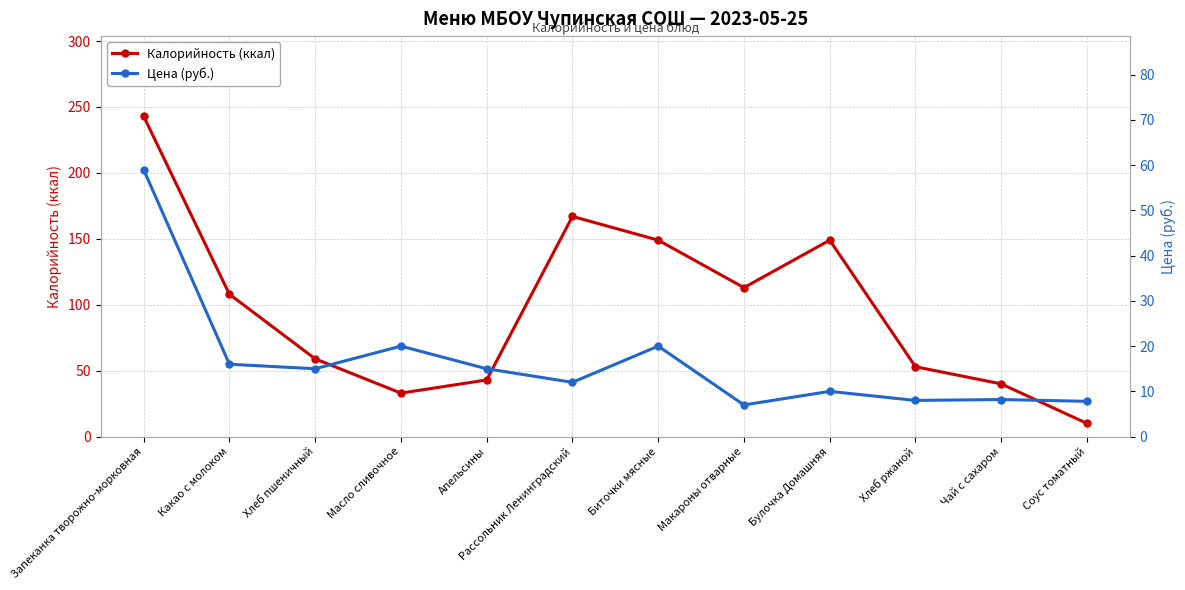

The Калорийность (ккал) series shows 59.0 at Хлеб пшеничный. True or false?

True